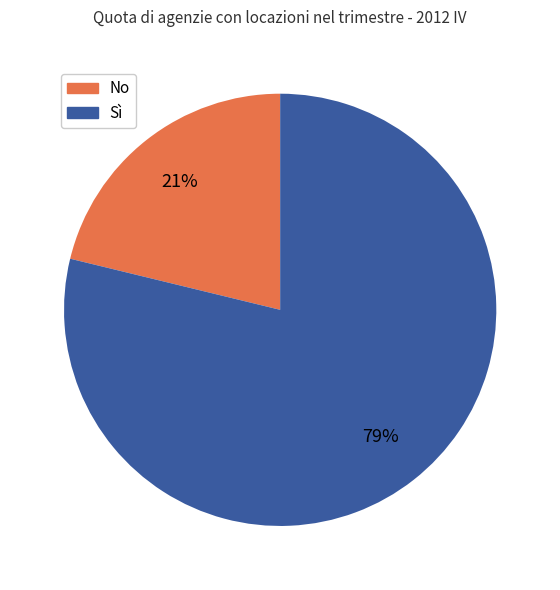

What is the ratio of the value at No to the value at Sì?

0.3